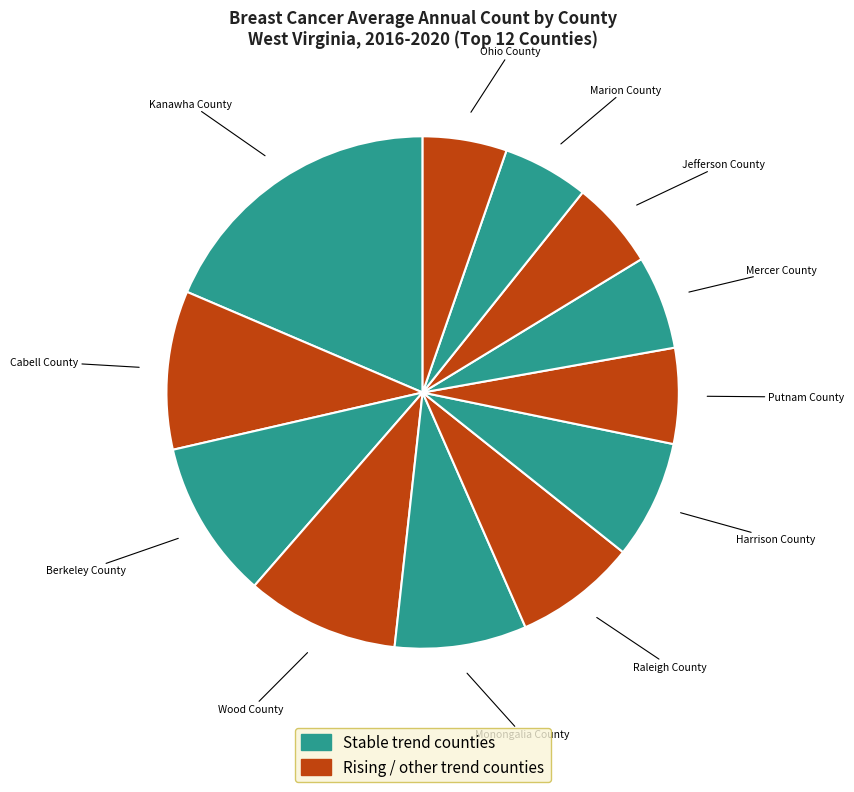

Rank the categories by value from highest to lowest.

Kanawha County, Cabell County, Berkeley County, Wood County, Monongalia County, Raleigh County, Harrison County, Putnam County, Mercer County, Jefferson County, Marion County, Ohio County